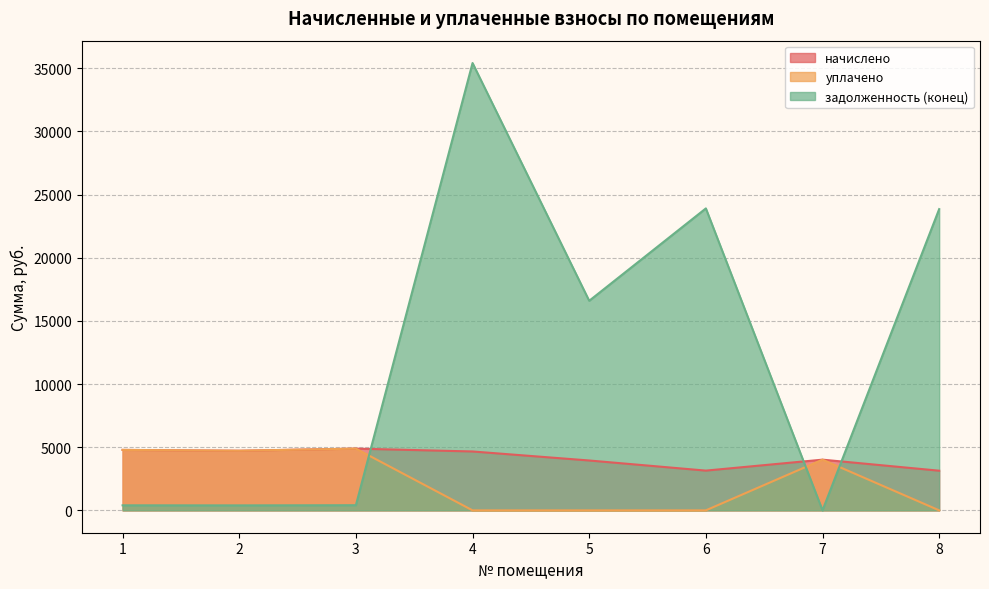

How many lines are shown in the chart?

3